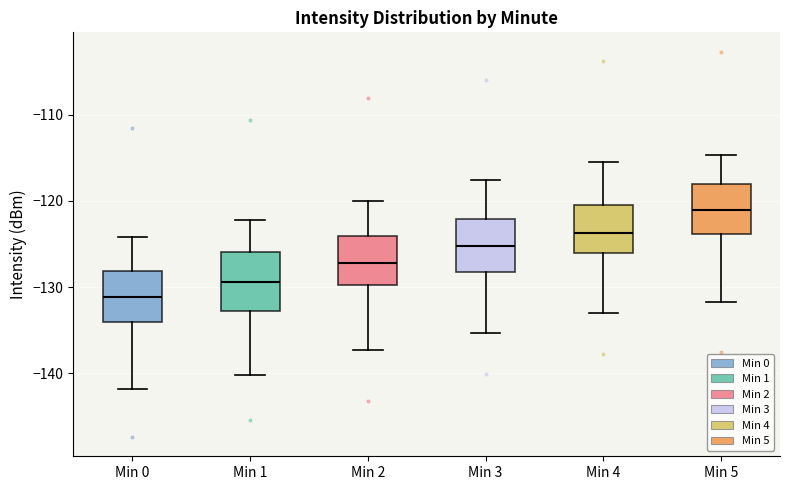

Reading left to right, read every box against the y-axis: the position of its median line, the range the box covers, and the ends of its whiskers. The values are not printed on the chart, so give them approximately, as read against the axis.

Min 0: median -131, box -134 to -128, whiskers -142 to -124
Min 1: median -129, box -133 to -126, whiskers -140 to -122
Min 2: median -127, box -130 to -124, whiskers -137 to -120
Min 3: median -125, box -128 to -122, whiskers -135 to -118
Min 4: median -124, box -126 to -121, whiskers -133 to -115
Min 5: median -121, box -124 to -118, whiskers -132 to -115